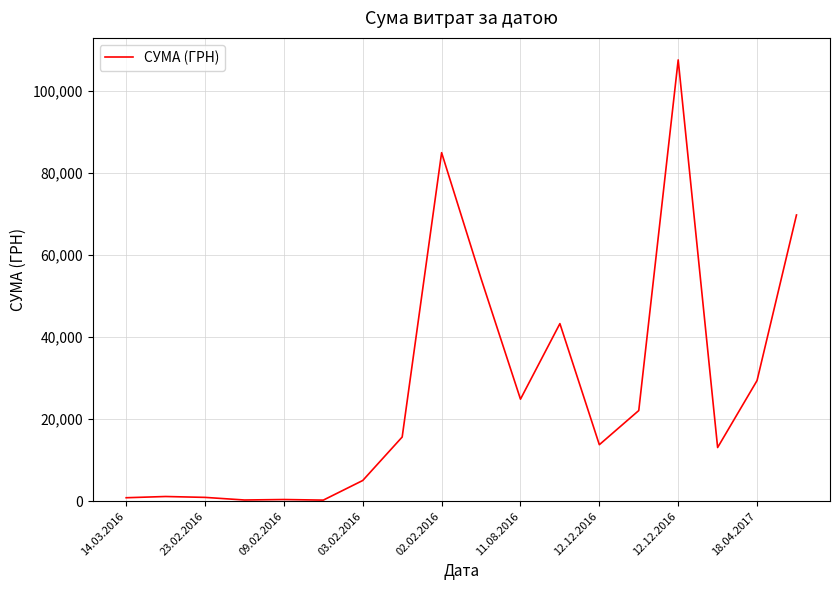

What is the difference between the maximum and minimum values?

107385.8